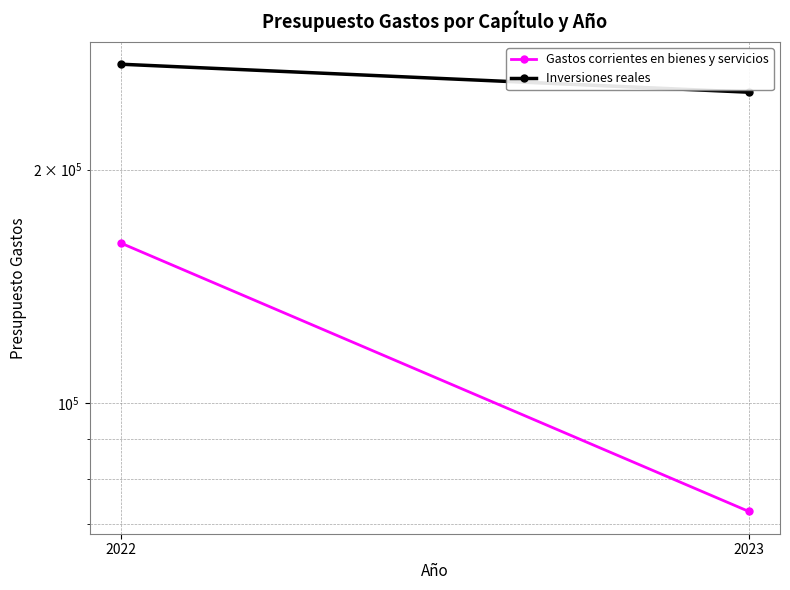

Is the value of Gastos corrientes en bienes y servicios at 2023 greater than the value of Inversiones reales at 2022?

No